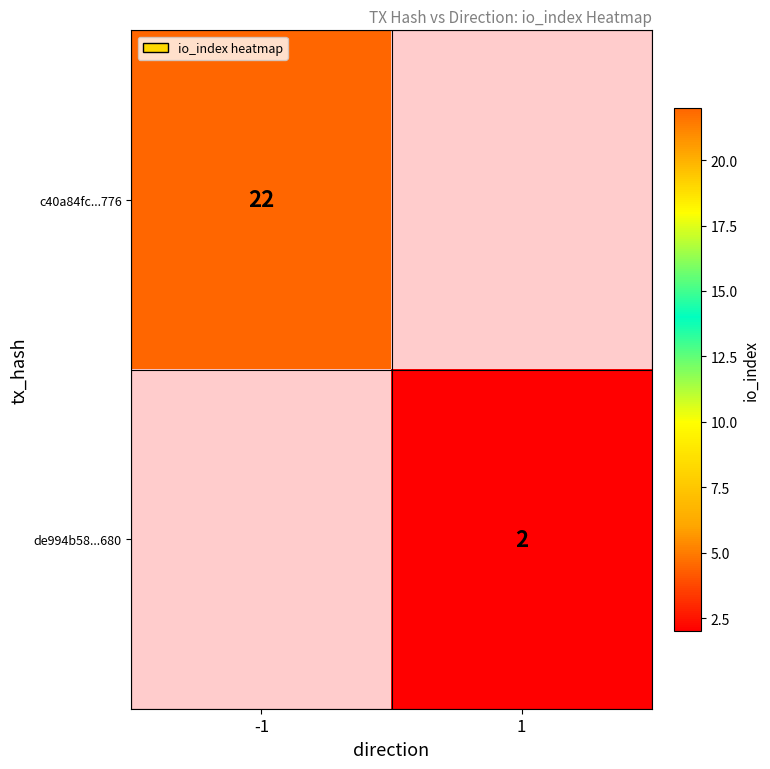

True or false: de994b58...680 has a value of 3 at 1.

False